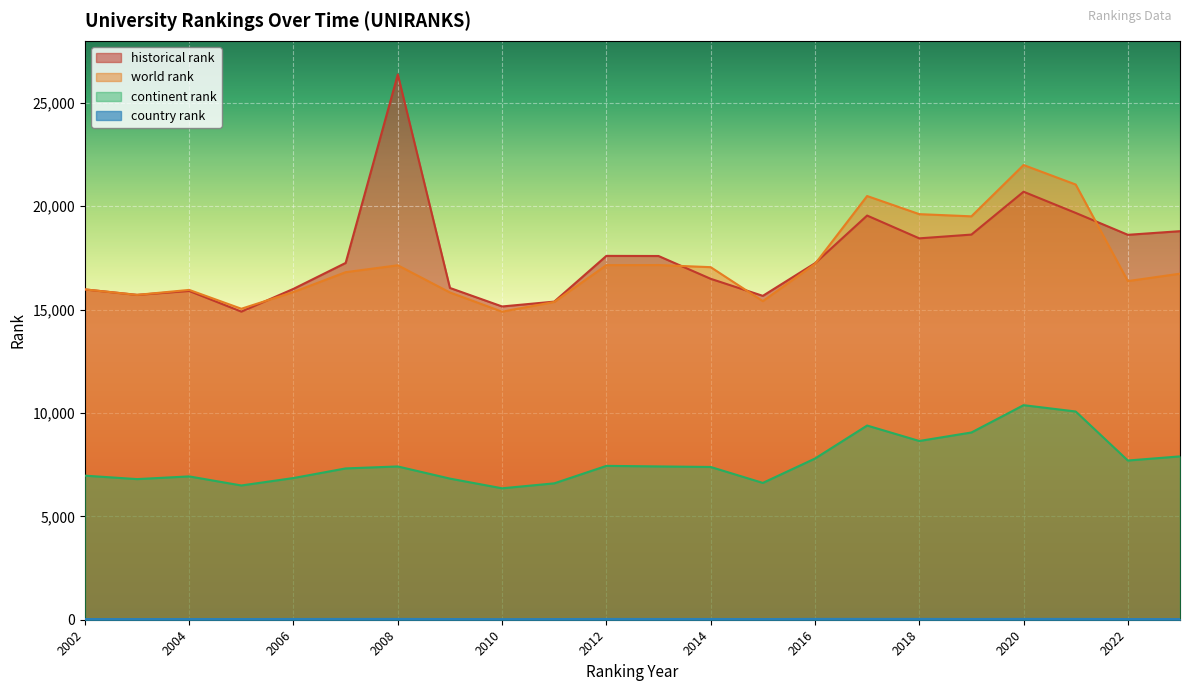

True or false: historical rank has a value of 28115 at 2023.

False